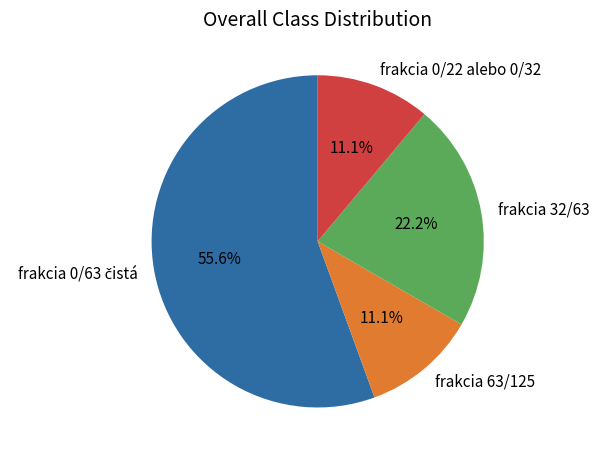

To the nearest percent, what percentage of the pie is frakcia 63/125?

11%